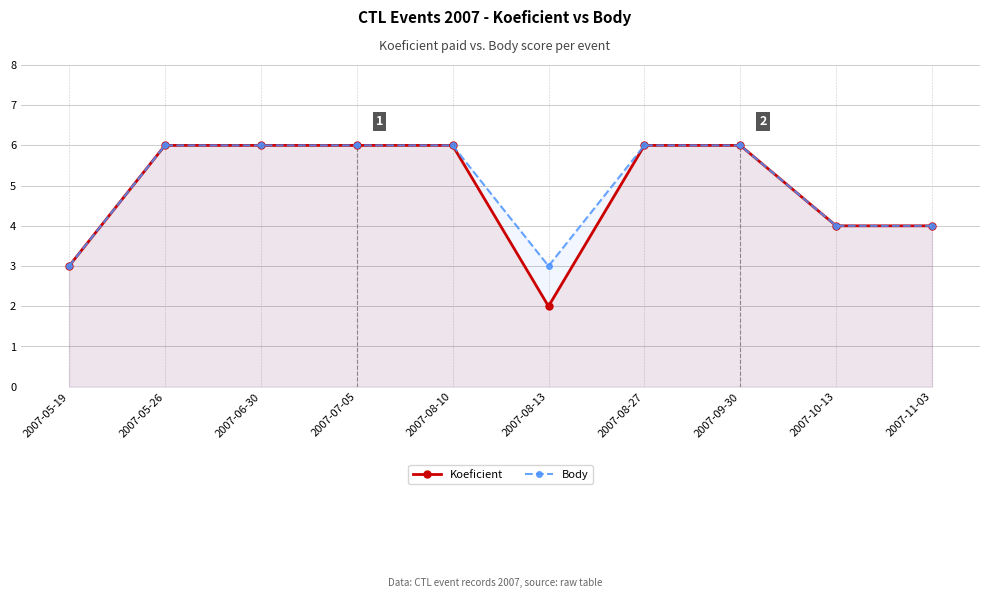

True or false: Koeficient has more than 2 interior local peaks.

False